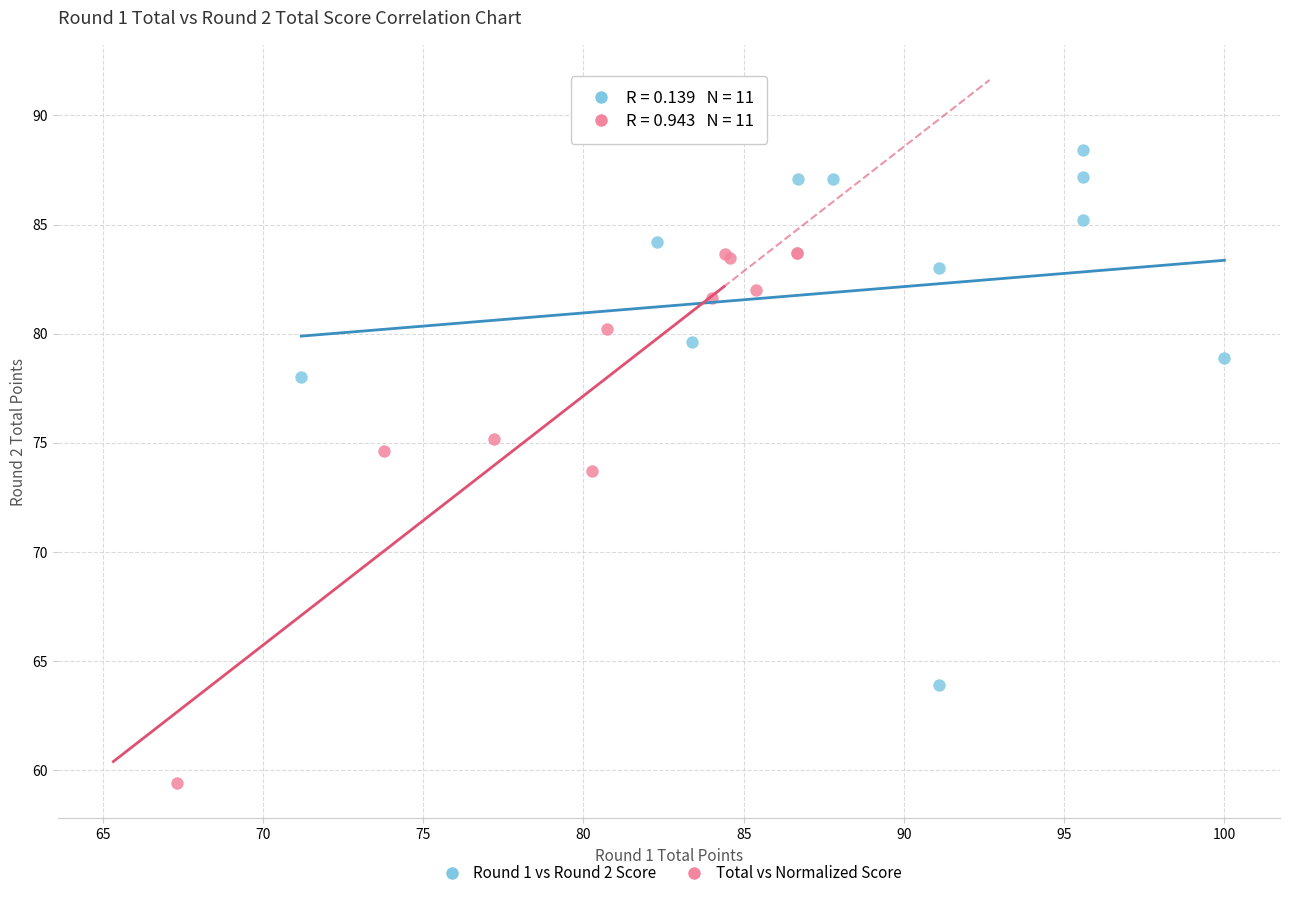

Which series reaches the minimum Y coordinate?

Total vs Normalized Score